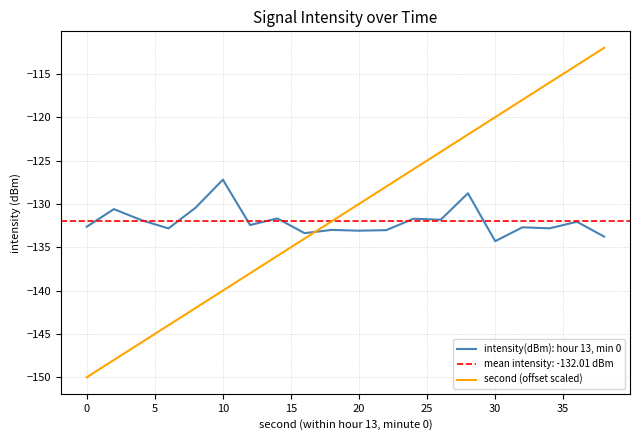

True or false: second (offset scaled) has a value of -150.0 at 0.

True